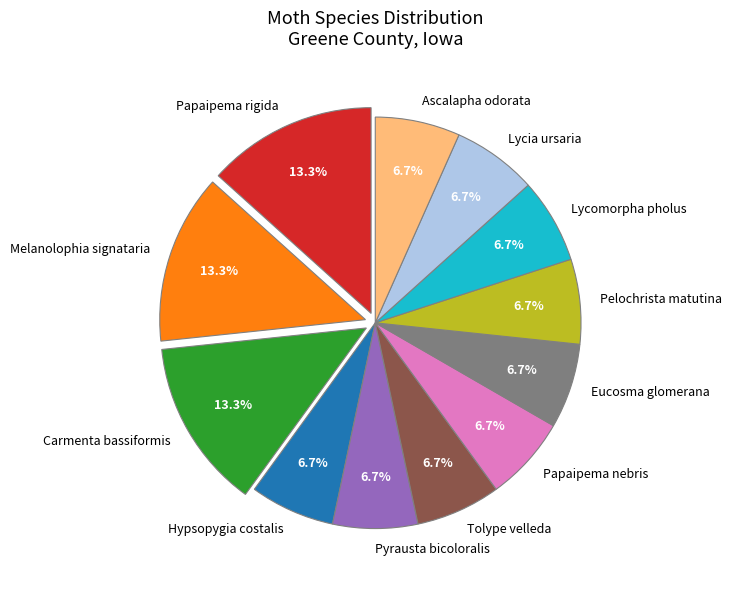

Approximately how many times larger is the value at Lycia ursaria compared to Tolype velleda?

1.0